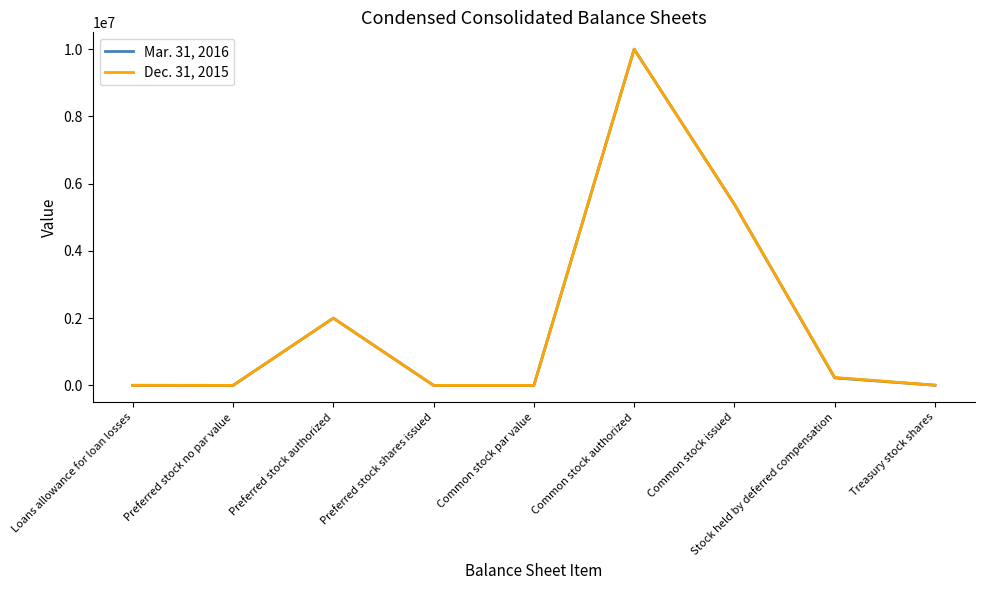

At which category is the sum across all series the highest?

Common stock authorized